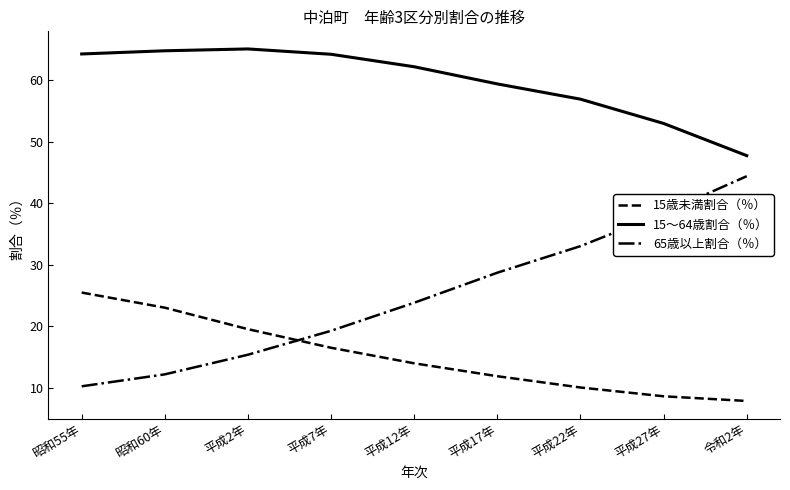

What is the lowest value of the 65歳以上割合（％） series?

10.2